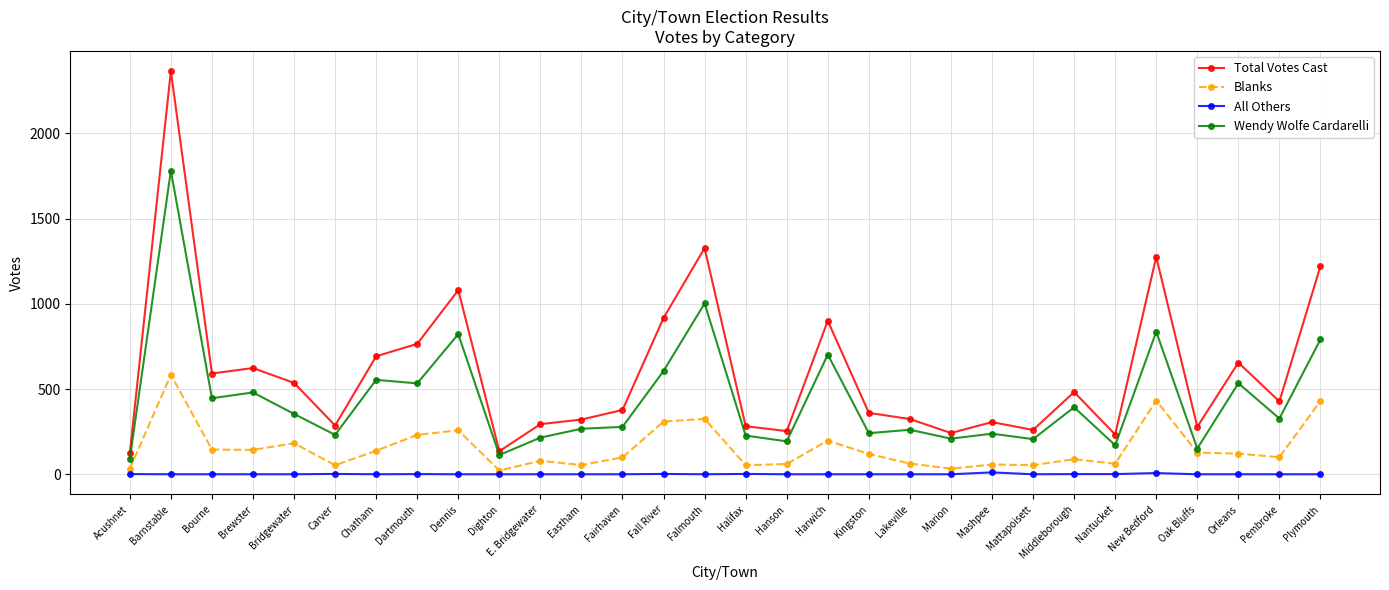

What position from the left is Fairhaven?

13